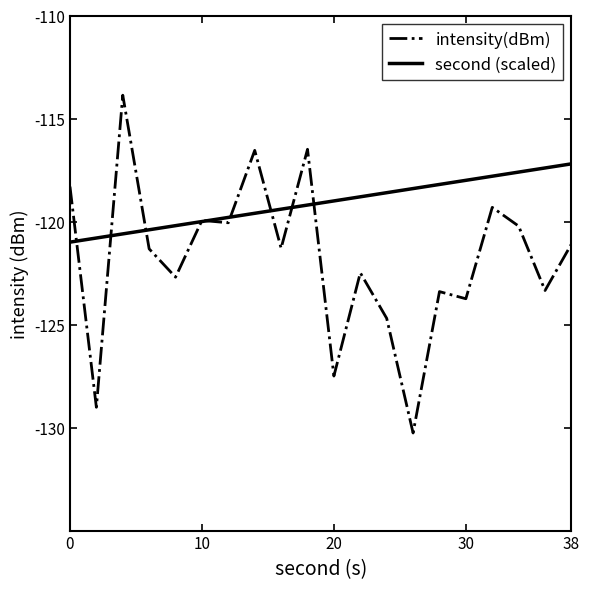

List the series in order of their overall mean, highest first.

second (scaled), intensity(dBm)